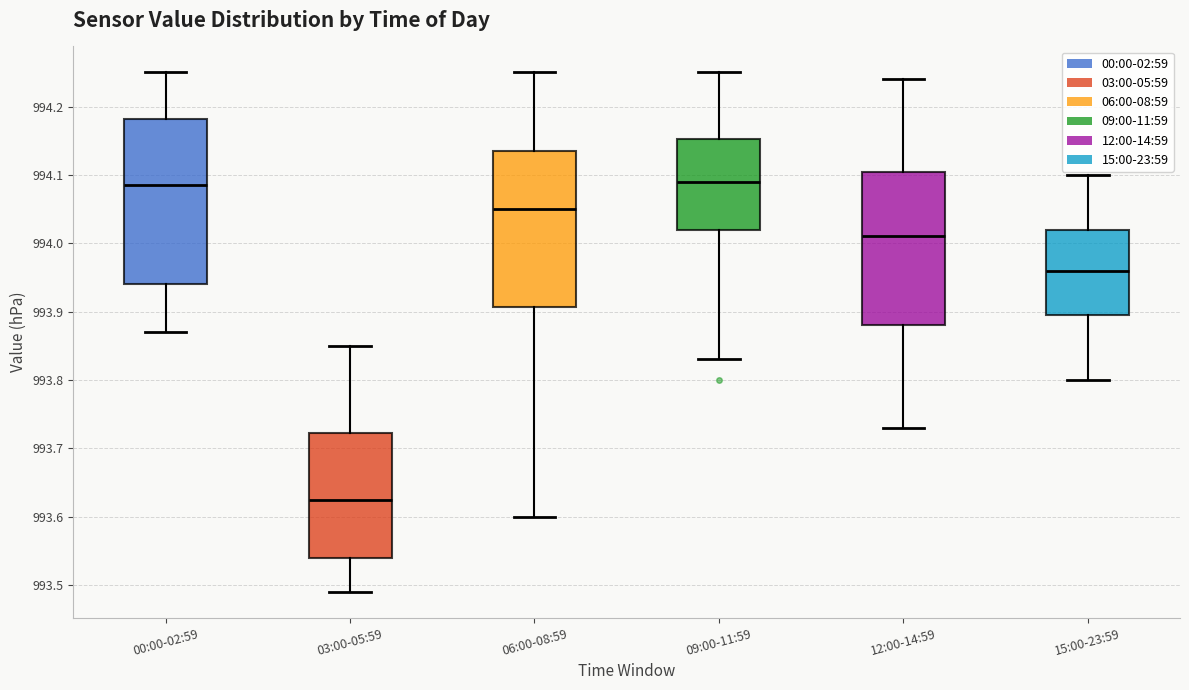

Reading left to right, transcribe this box plot: for each box, give where its median line is, the range the box spans, and where its two whiskers end, as read against the y-axis. The values are not printed on the chart, so give them approximately, as read against the axis.

00:00-02:59: median 994.09, box 993.94 to 994.18, whiskers 993.87 to 994.25
03:00-05:59: median 993.63, box 993.54 to 993.72, whiskers 993.49 to 993.85
06:00-08:59: median 994.05, box 993.91 to 994.14, whiskers 993.60 to 994.25
09:00-11:59: median 994.09, box 994.02 to 994.15, whiskers 993.83 to 994.25
12:00-14:59: median 994.01, box 993.88 to 994.11, whiskers 993.73 to 994.24
15:00-23:59: median 993.96, box 993.90 to 994.02, whiskers 993.80 to 994.10